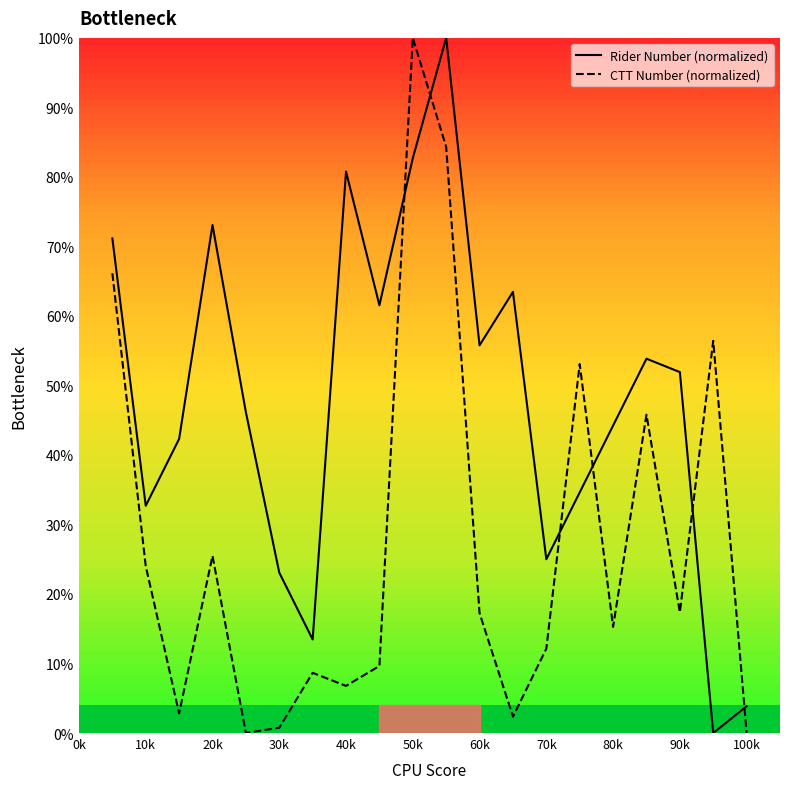

What is the difference between the second highest and second lowest values in the CTT Number (normalized) series?

84.3